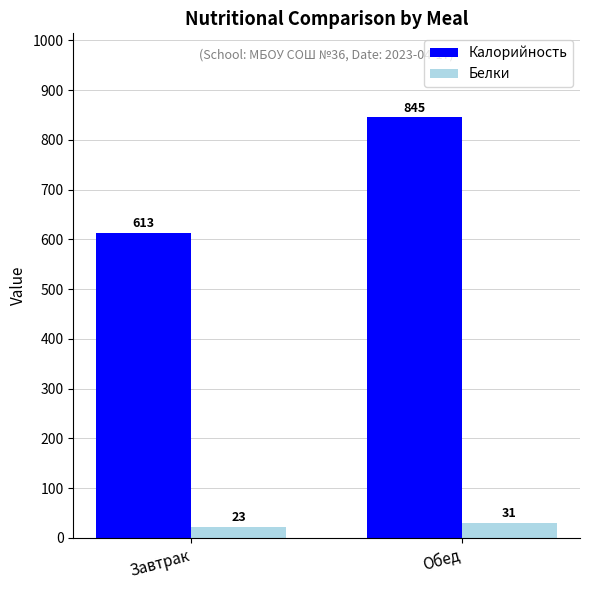

How many bars are there in total?

4